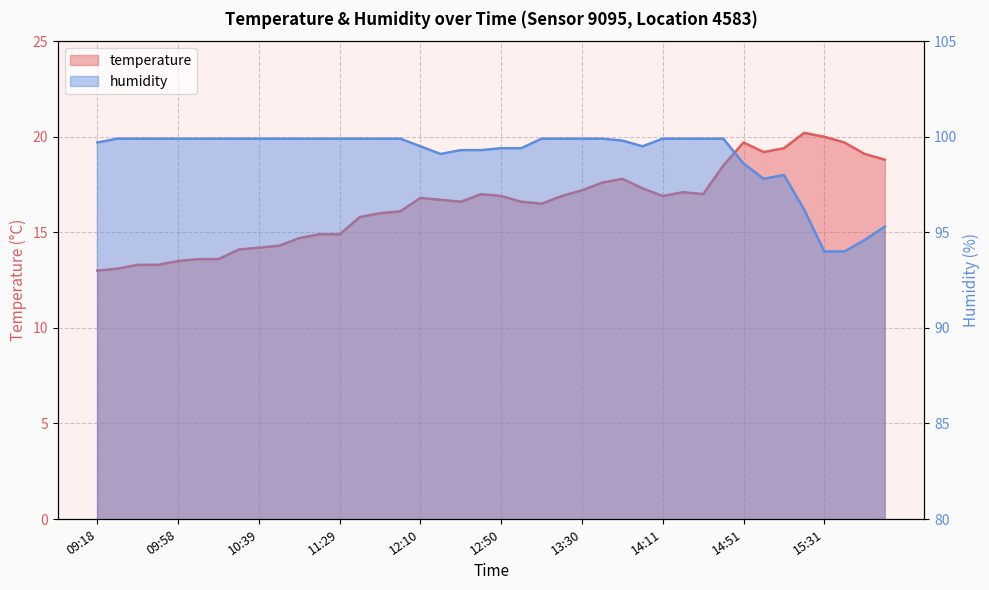

Which category has the lowest value in the humidity series?

15:31